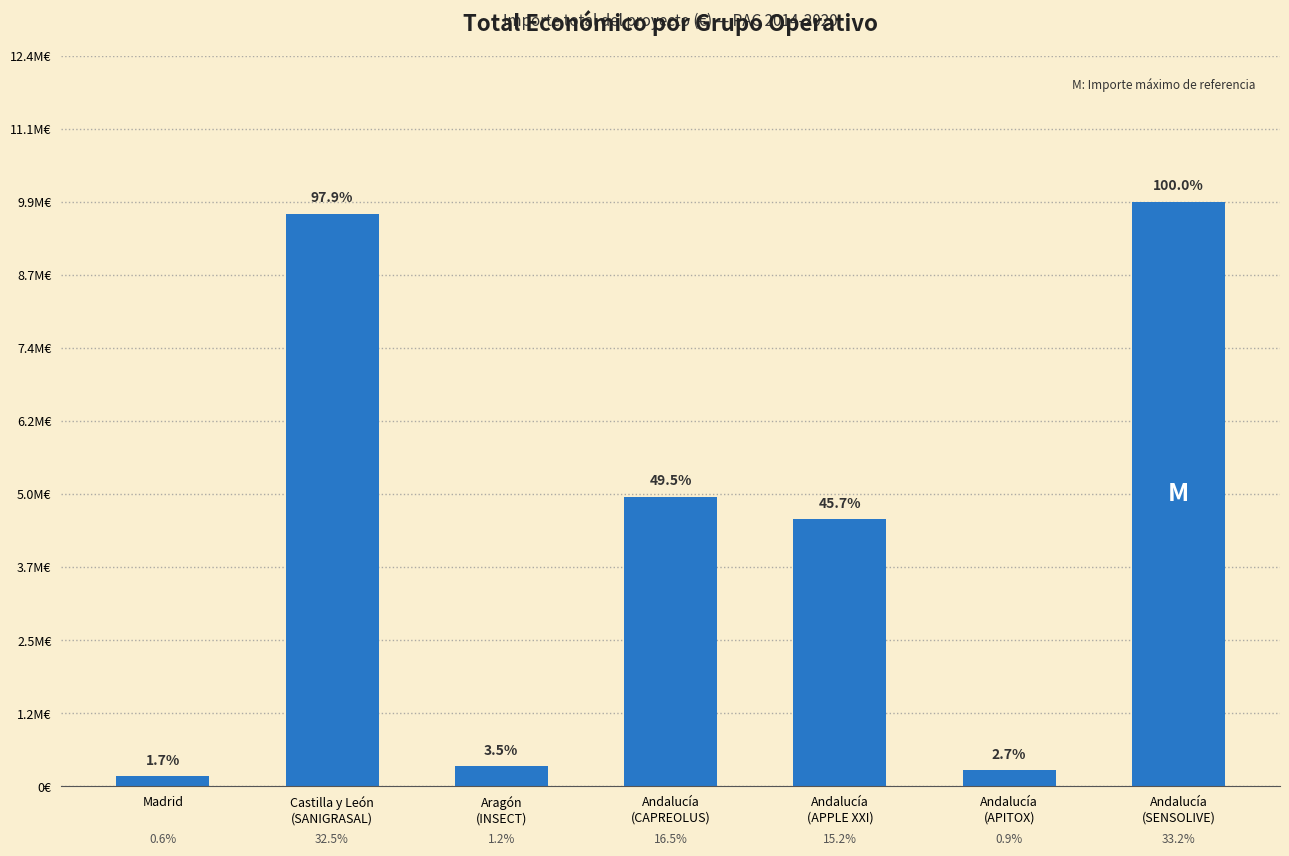

What is the maximum value shown in the chart?

9900193